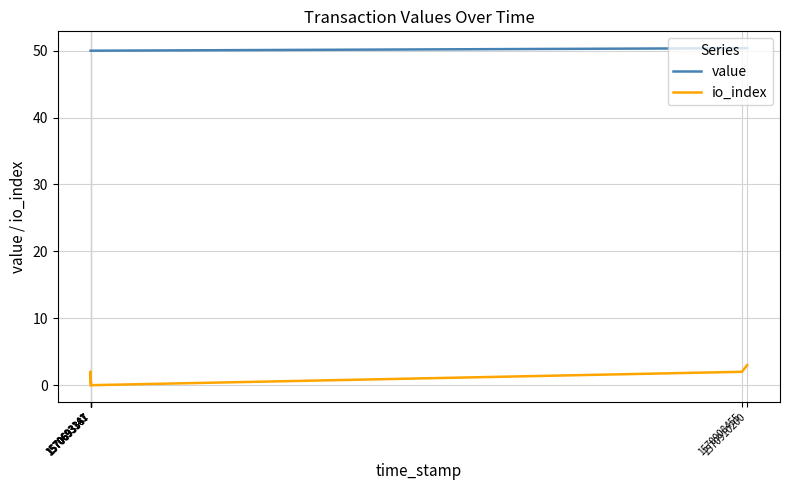

True or false: io_index and value intersect in this chart.

False